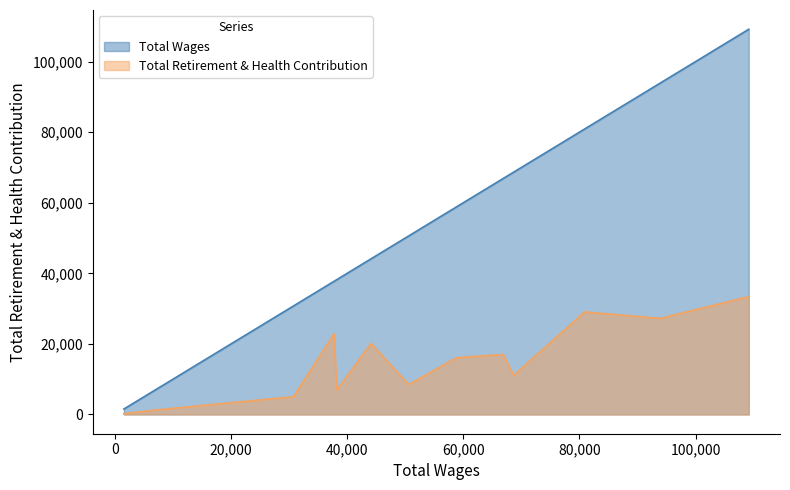

The Total Wages series shows 22743 at Claims Examiner III. True or false?

False